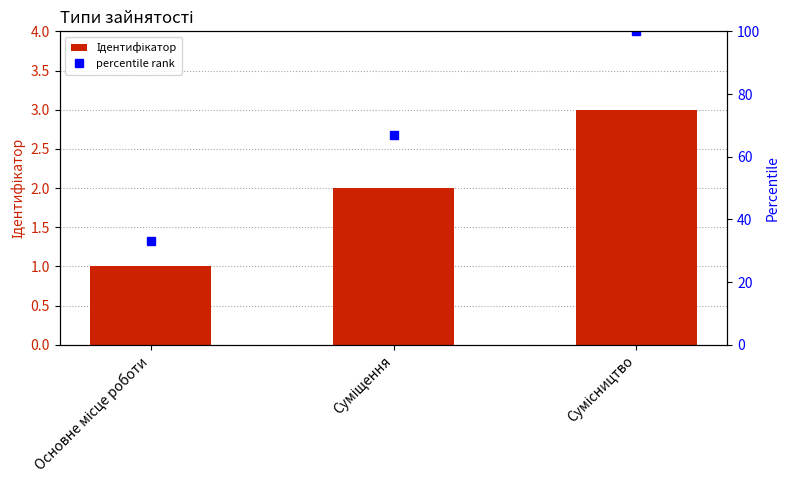

Reading right to left, what are all the values shown in this chart?

3	2	1